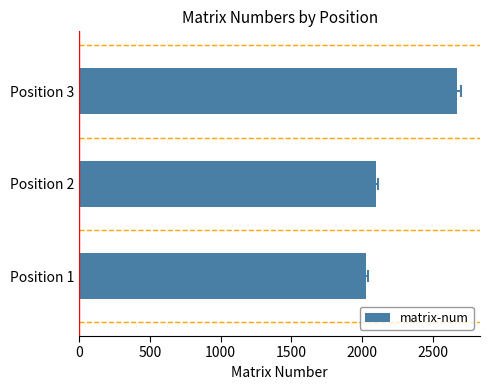

Are the bars grouped side by side (vs. stacked)?

No